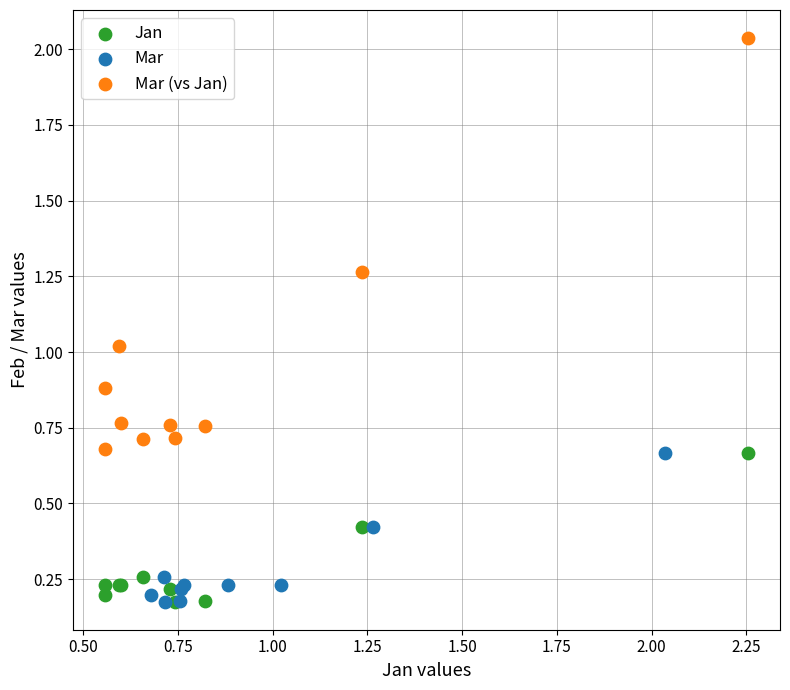

Which series has the widest spread of Y values?

Mar (vs Jan)